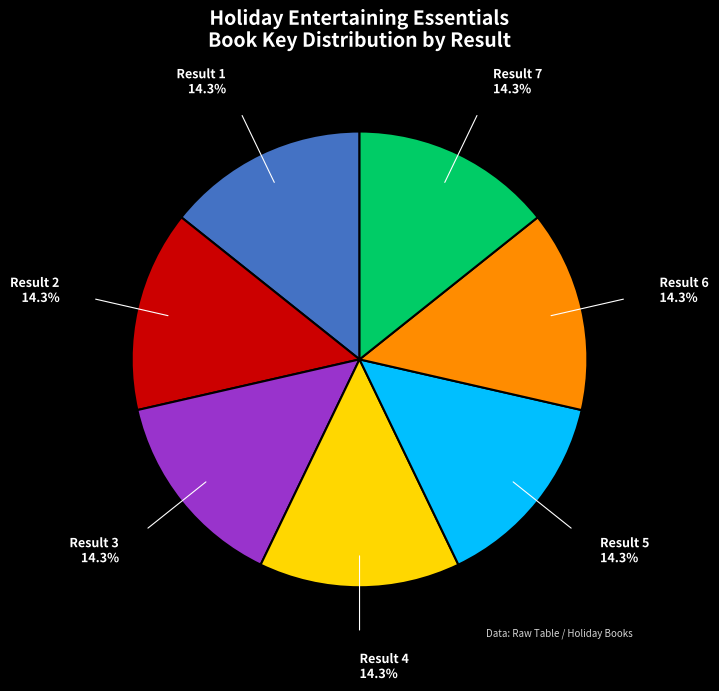

Does any single category account for the majority?

No